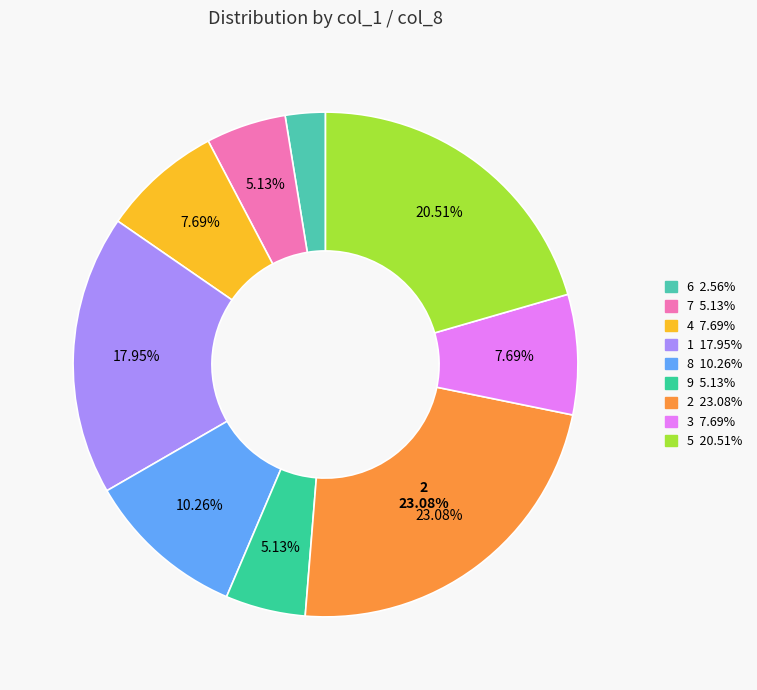

To the nearest percent, what is the difference between the largest and smallest slice percentages?

21%